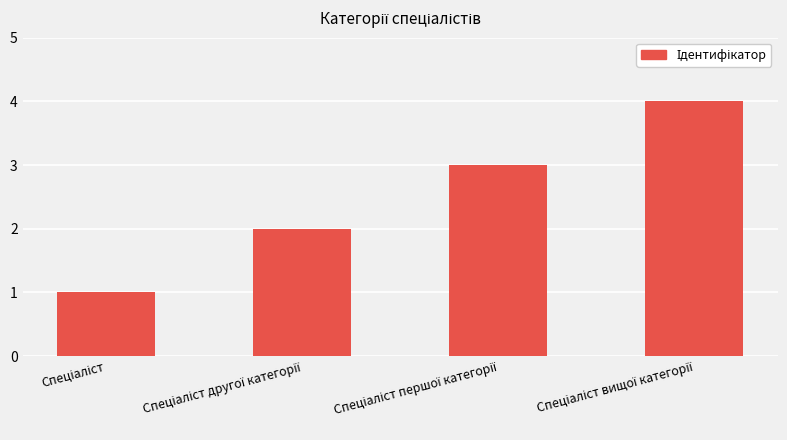

What is the difference between the maximum and minimum values?

3